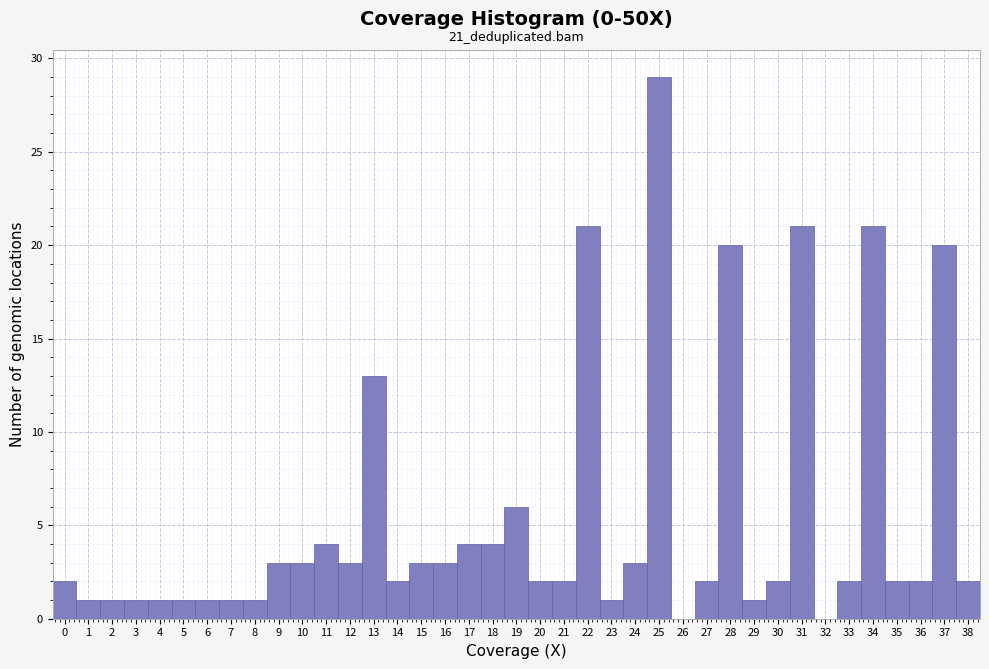

Which range on the x-axis has the tallest bar?

24.5 to 25.5